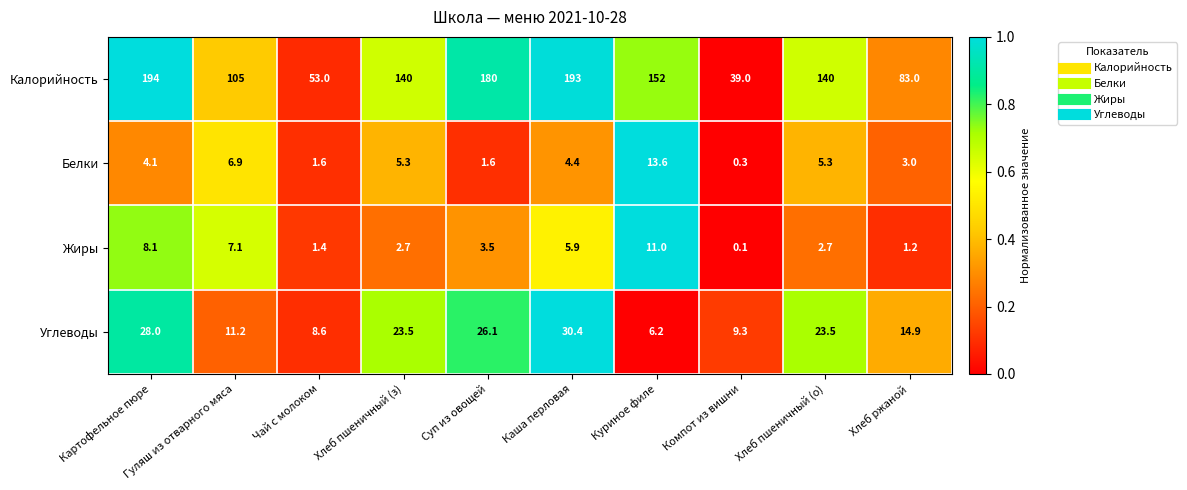

Count the number of data series in this chart.

4